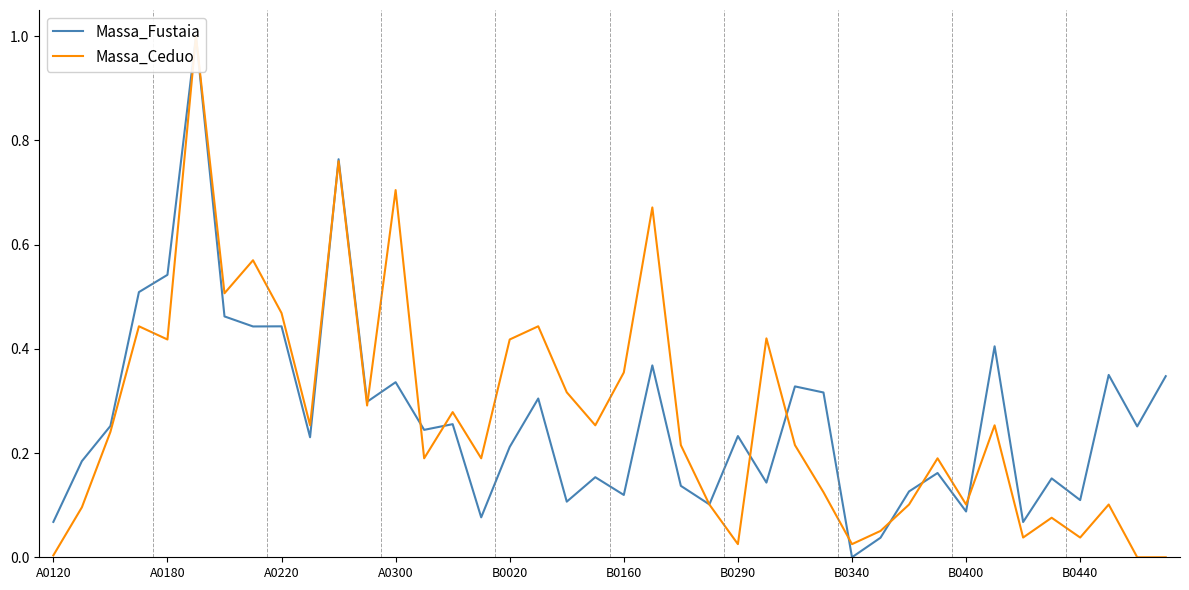

How many values in the Massa_Ceduo series exceed 0?

38